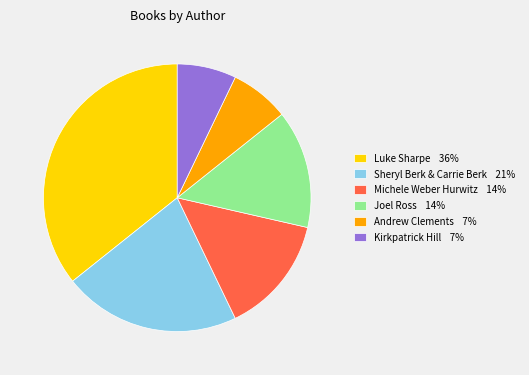

Which category has the biggest portion of the pie?

Luke Sharpe 36%